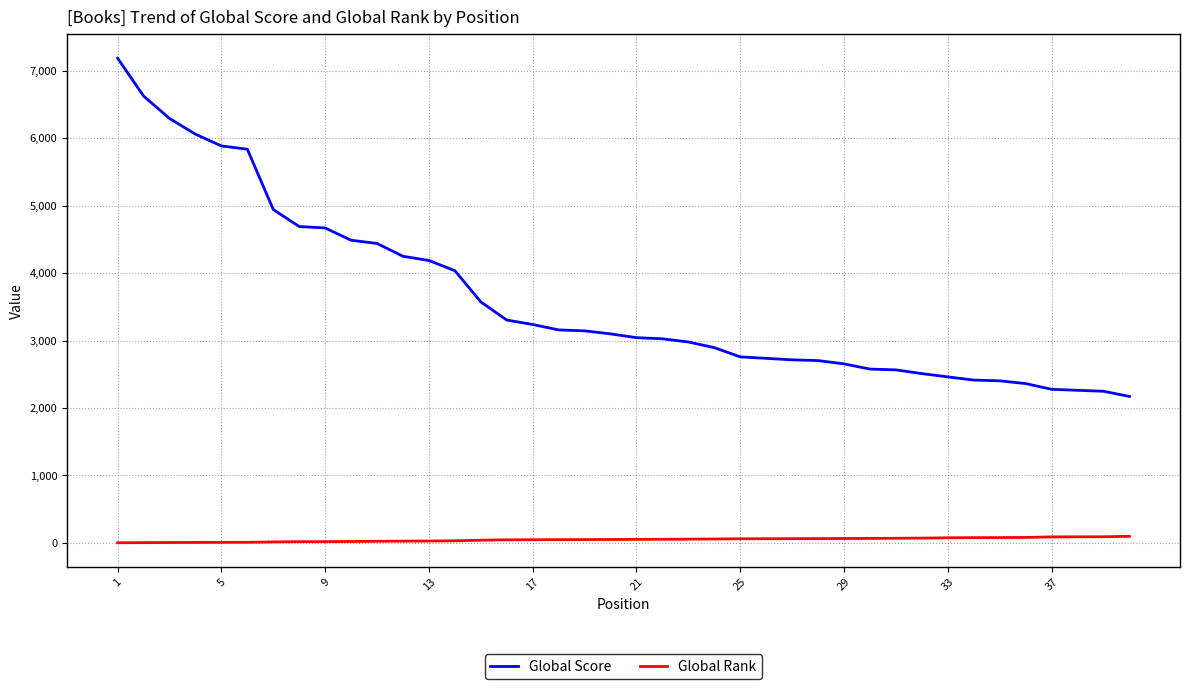

How many lines are shown in the chart?

2